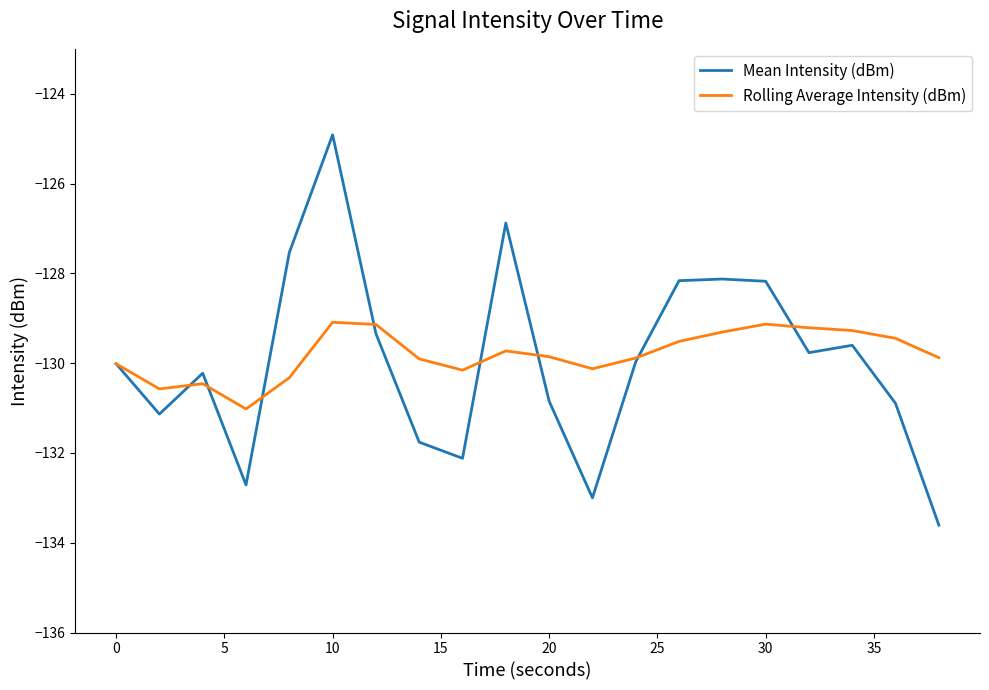

True or false: Mean Intensity (dBm) and Rolling Average Intensity (dBm) intersect in this chart.

True